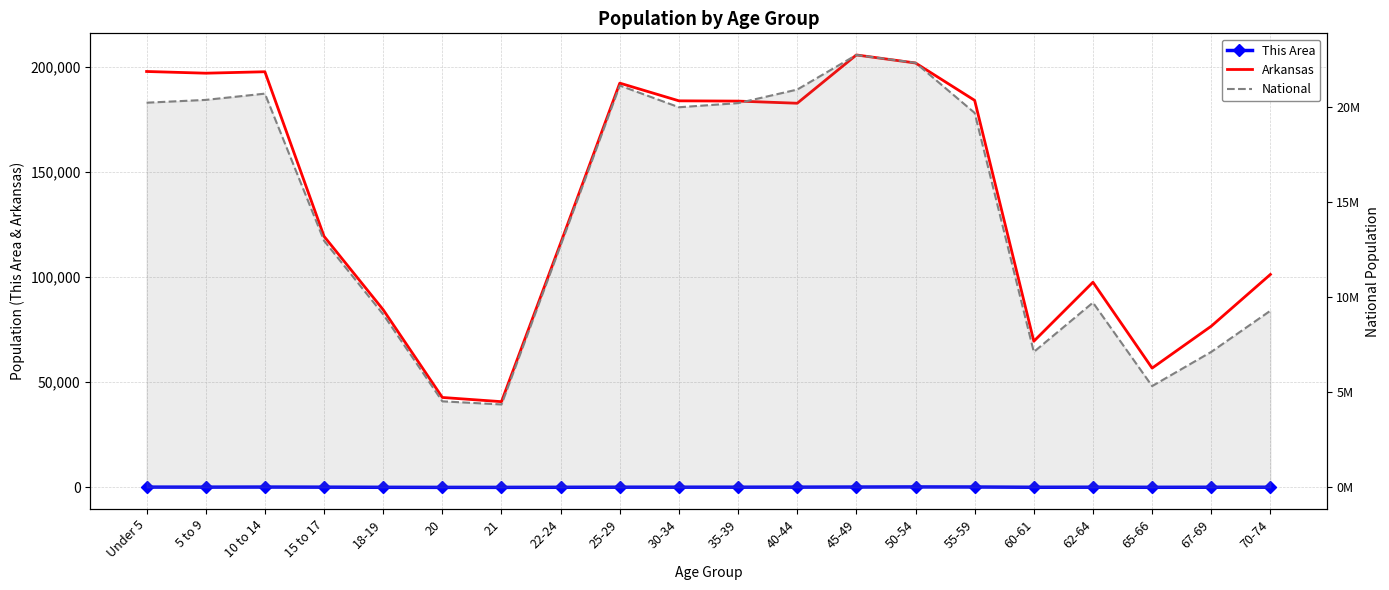

The National series shows 4519129 at 20. True or false?

True